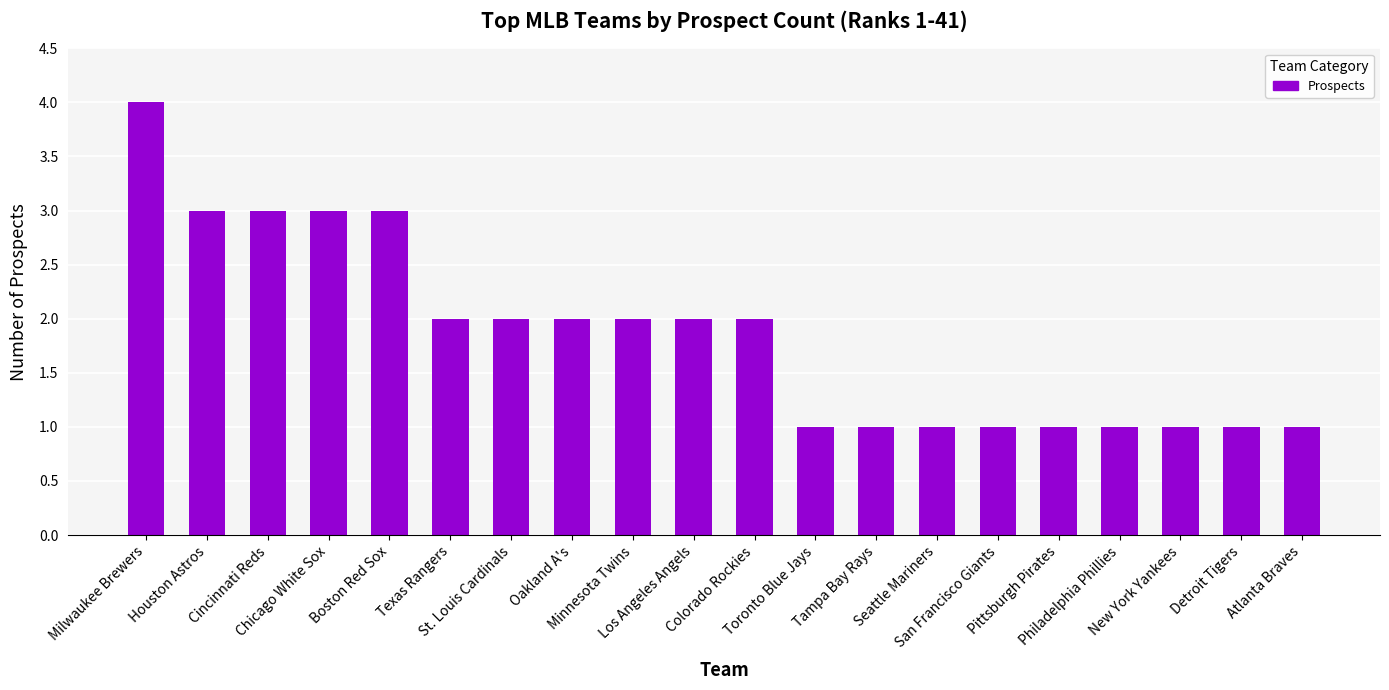

What is the maximum value shown in the chart?

4